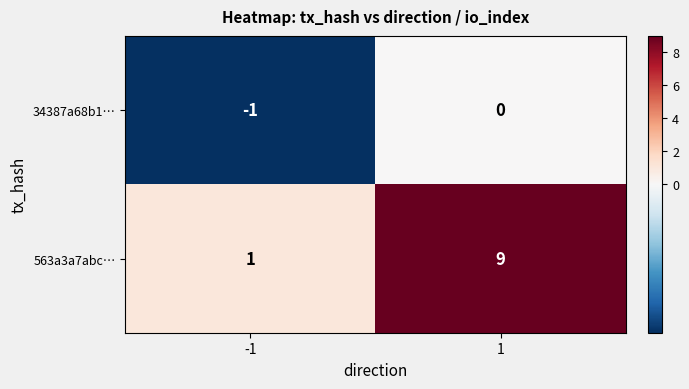

What is the minimum value shown in the chart?

-1